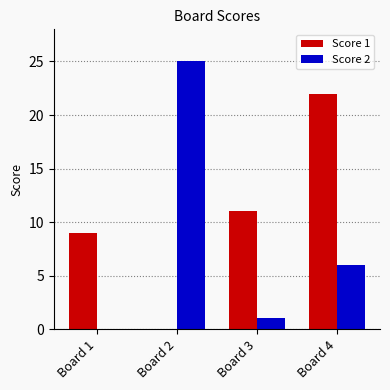

Where does the Score 2 series first go above 6?

Board 2